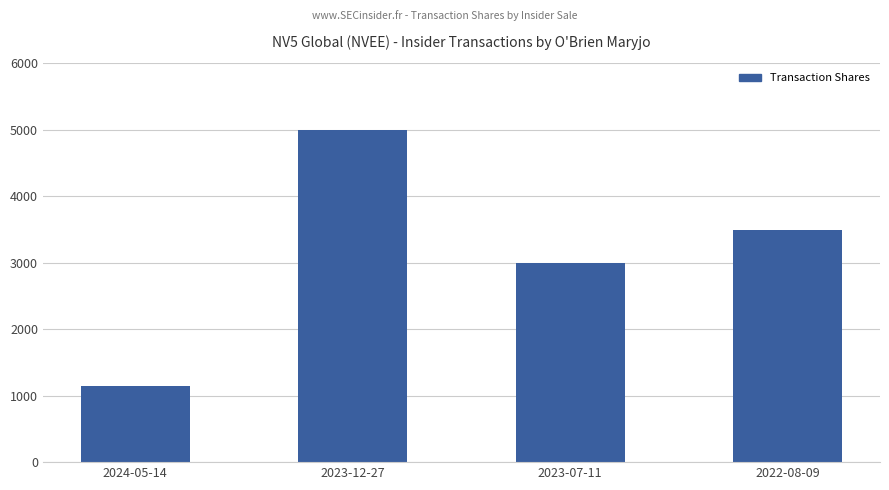

At which label is the value closest to 3074?

2023-07-11